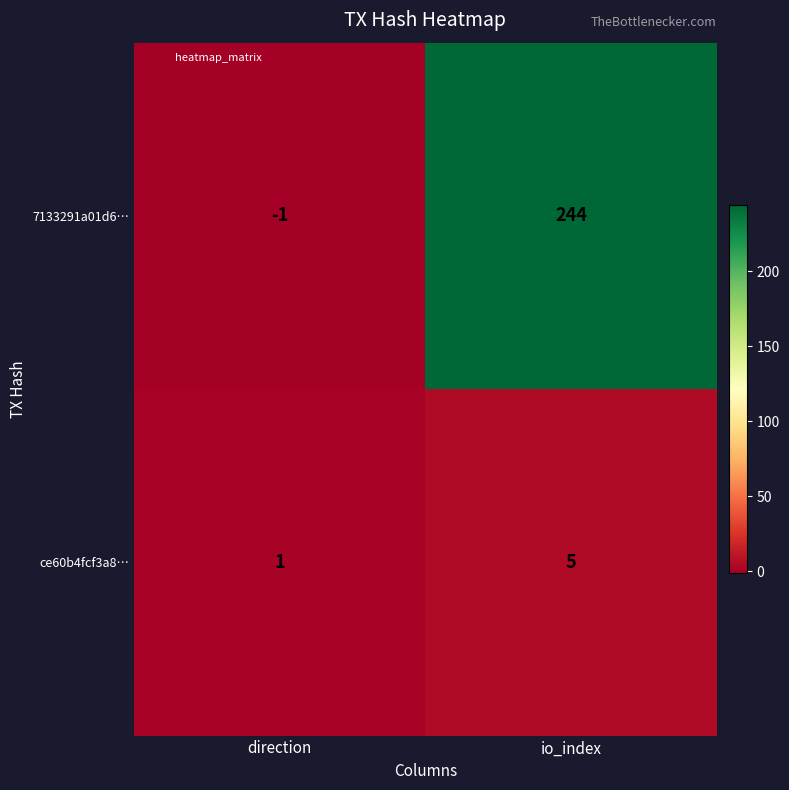

True or false: ce60b4fcf3a8… has a value of 1 at direction.

True